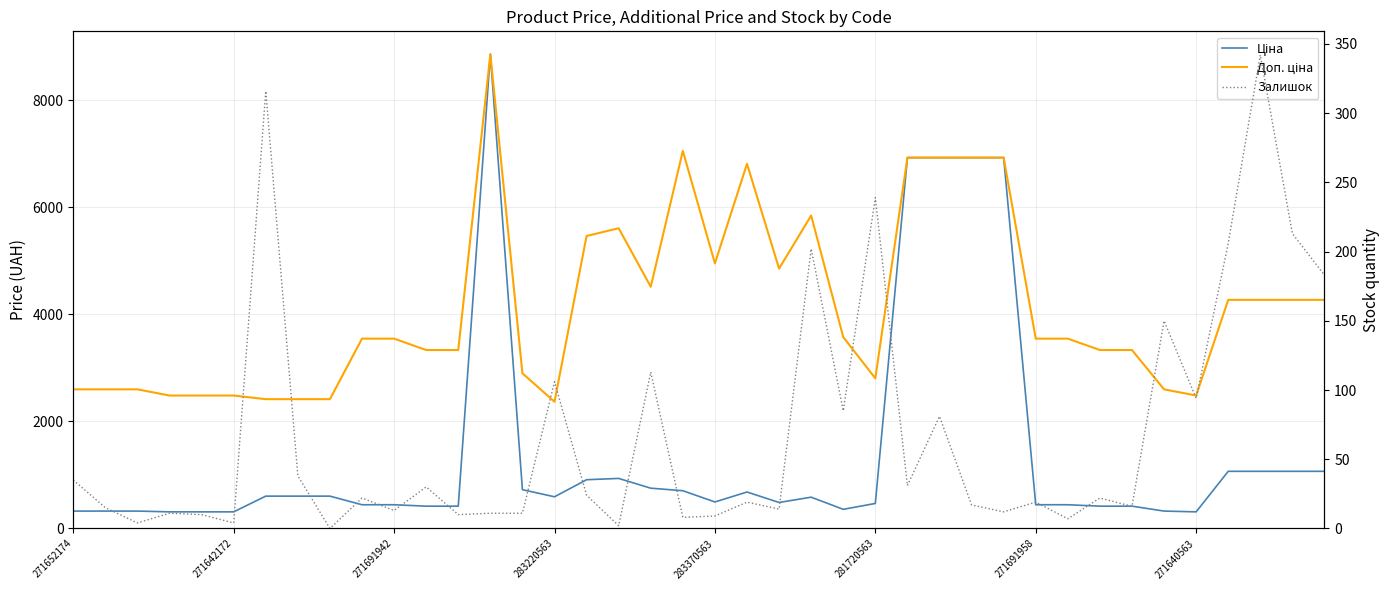

List the series in order of their peak value, highest first.

Ціна, Доп. ціна, Залишок